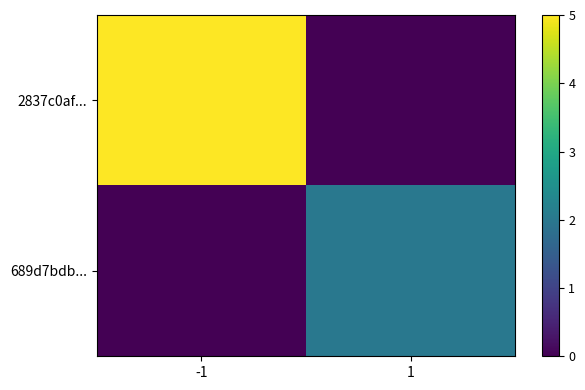

Reading left to right, list all the values displayed in this chart.

2837c0af...: -1=5	1=0
689d7bdb...: -1=0	1=2